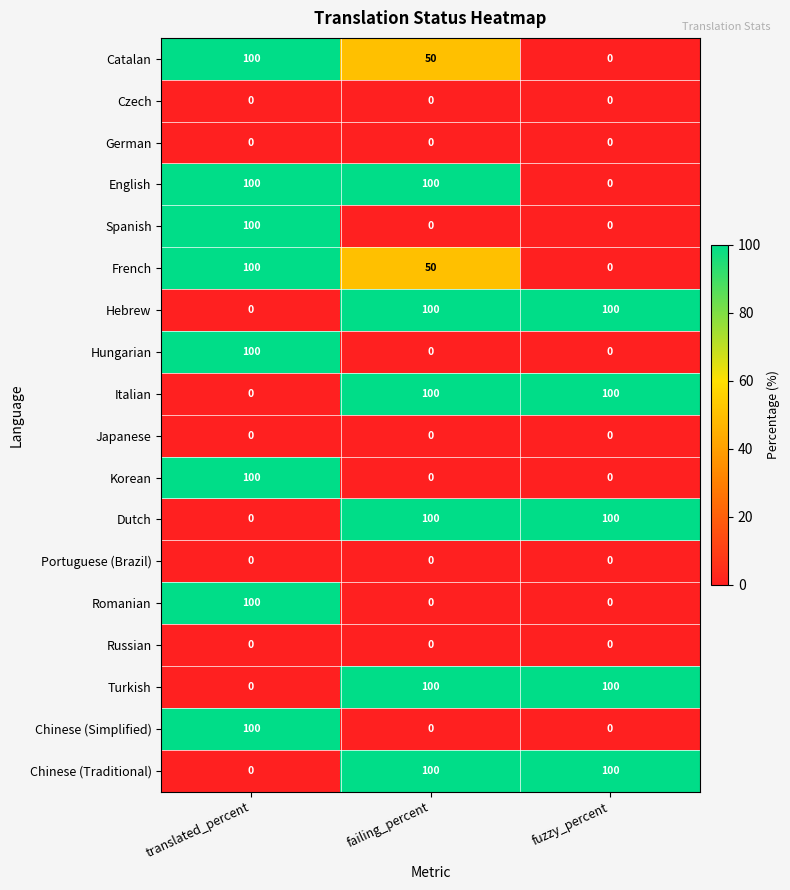

At how many categories does at least one series exceed 58?

3